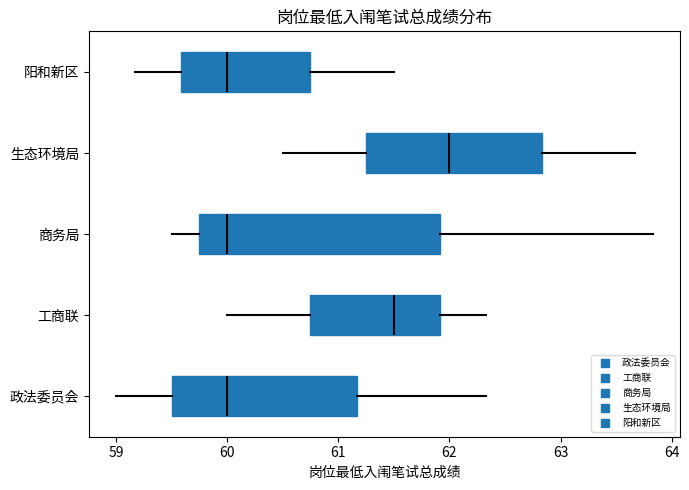

Which box's median line is the furthest to the right?

生态环境局